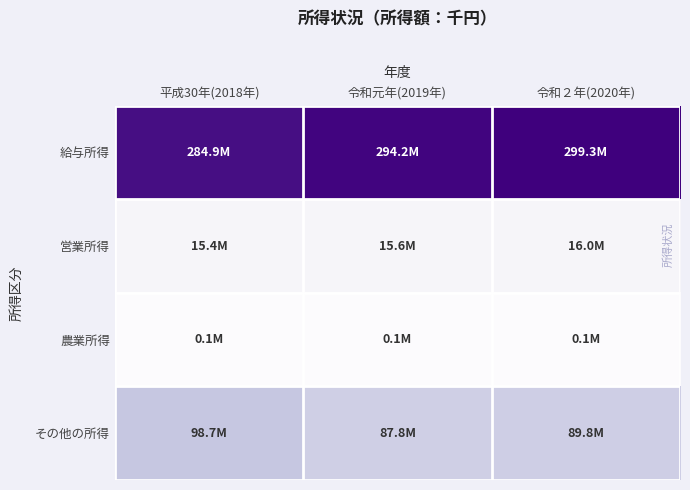

How many categories are shown in the chart?

3